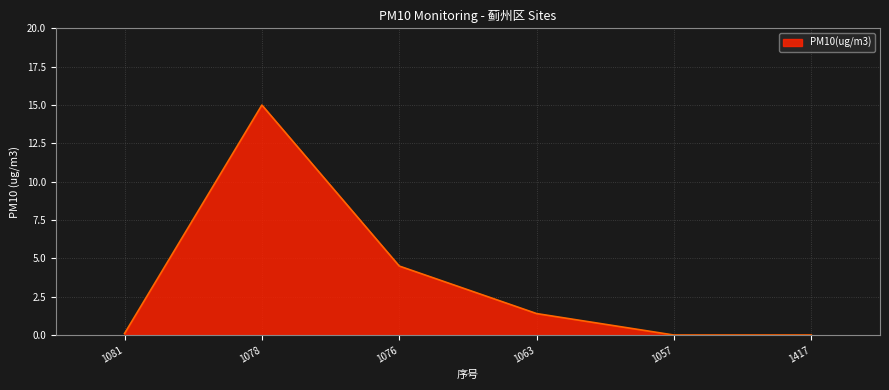

The value at 1078 is 15.0. True or false?

True